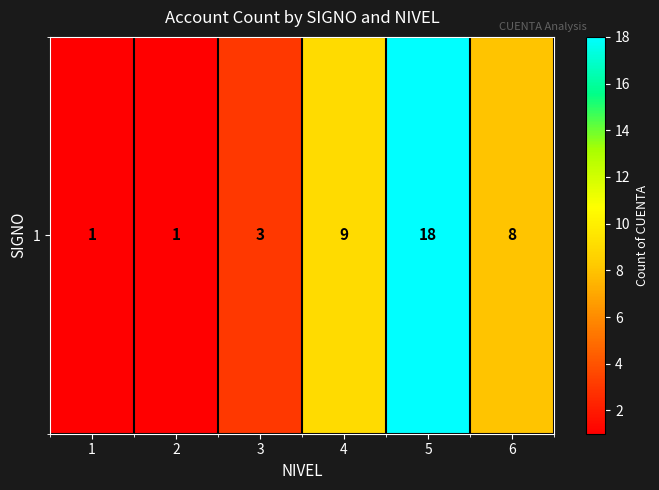

Between 6 and 3, which is larger?

6